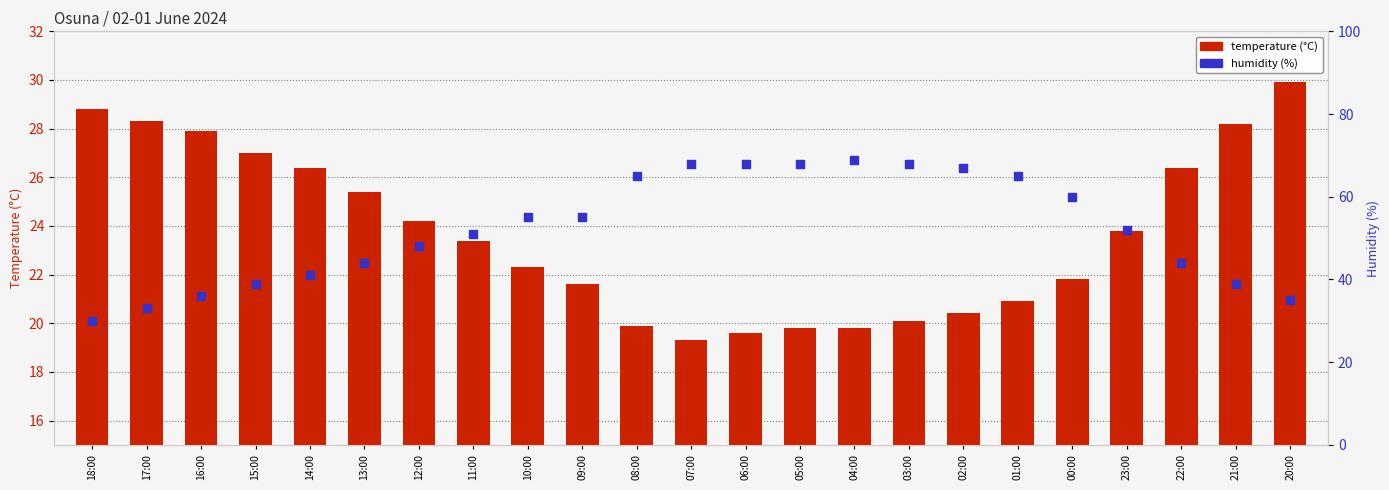

Which series contains the lowest Y value?

temperature (°C)